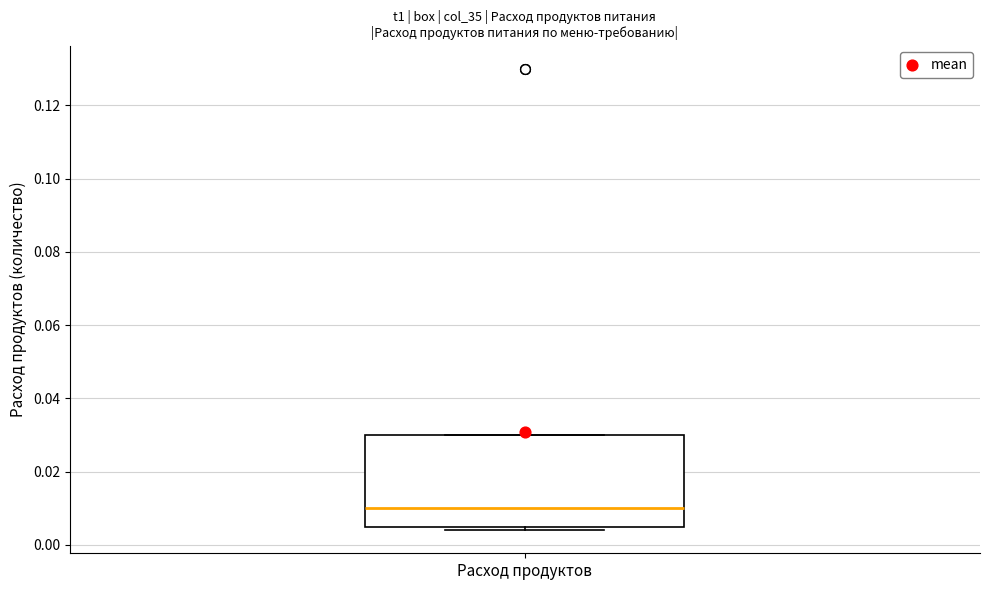

Transcribe this box plot: give where the median line is, the range the box spans, and where the two whiskers end, as read against the y-axis. The values are not printed on the chart, so give them approximately, as read against the axis.

median 0.010, box 0.006 to 0.030, whiskers 0.004 to 0.030